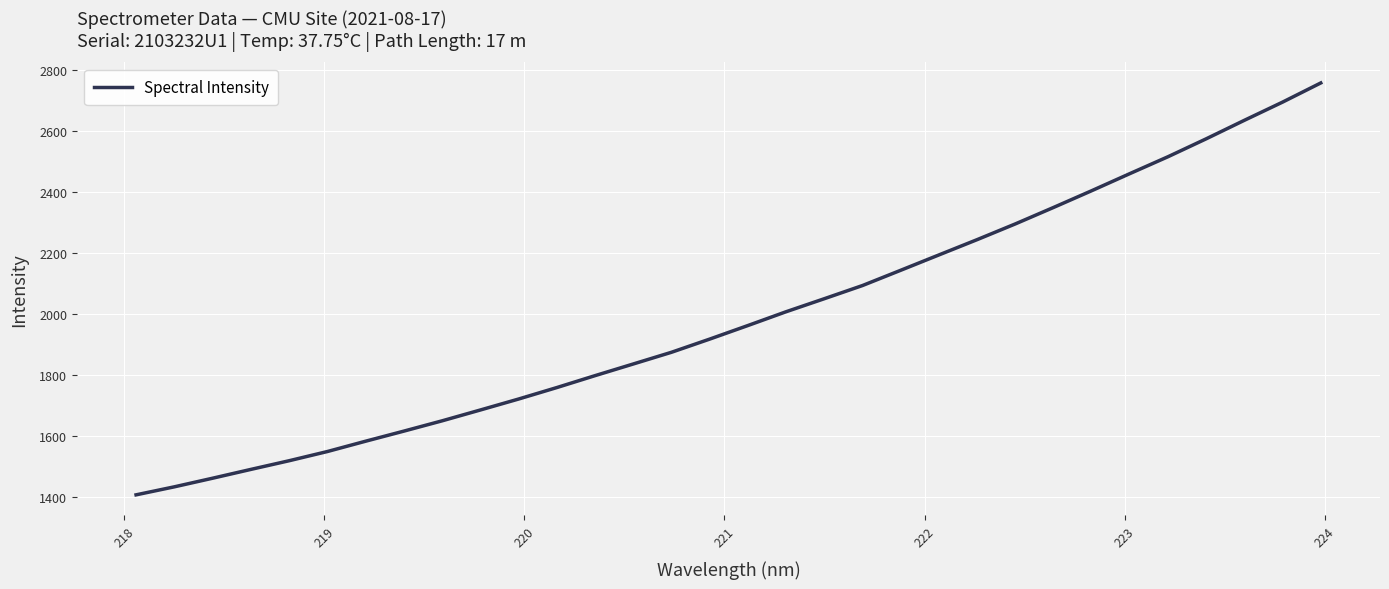

What is the maximum value shown in the chart?

2758.5